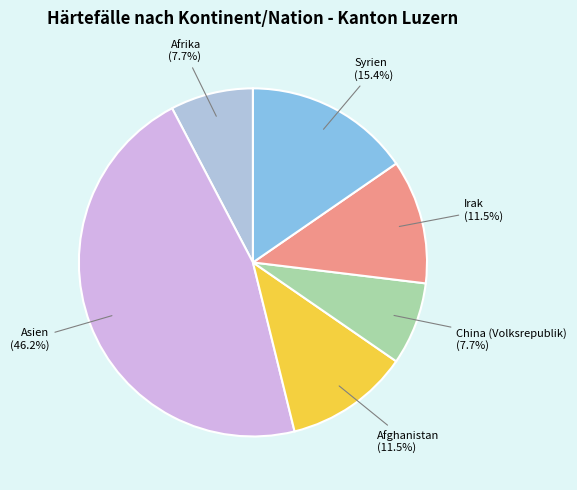

What is the ratio of the value at Syrien to the value at Irak?

1.3